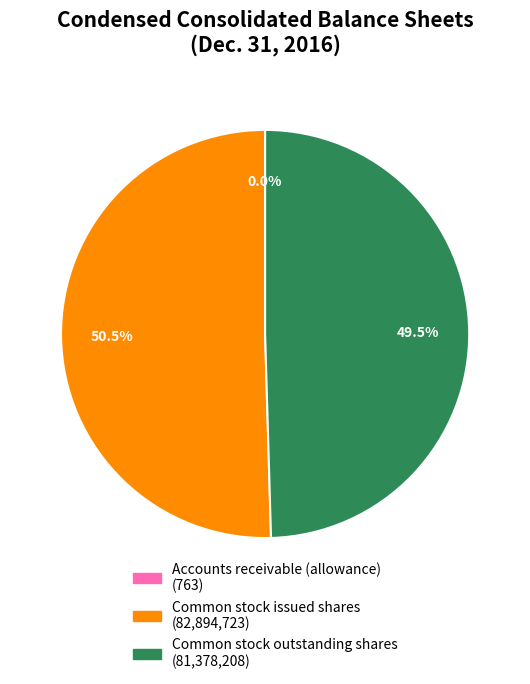

To the nearest percent, what is the difference between the Common stock outstanding shares and Common stock issued shares slice percentages?

1%